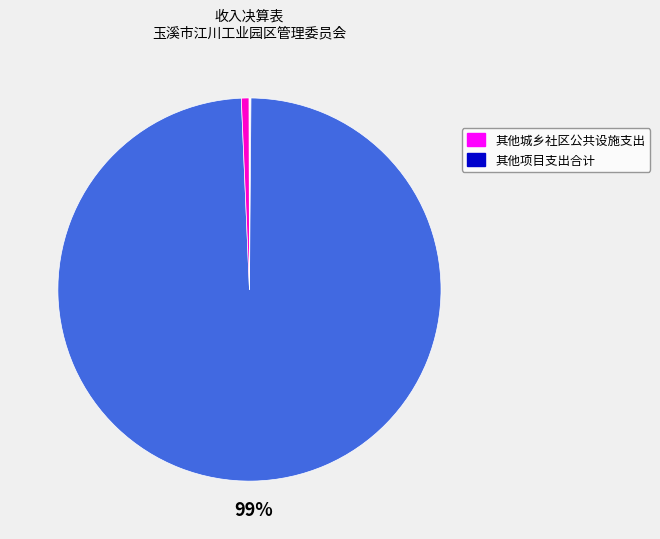

To the nearest percent, what is the average slice percentage?

12%